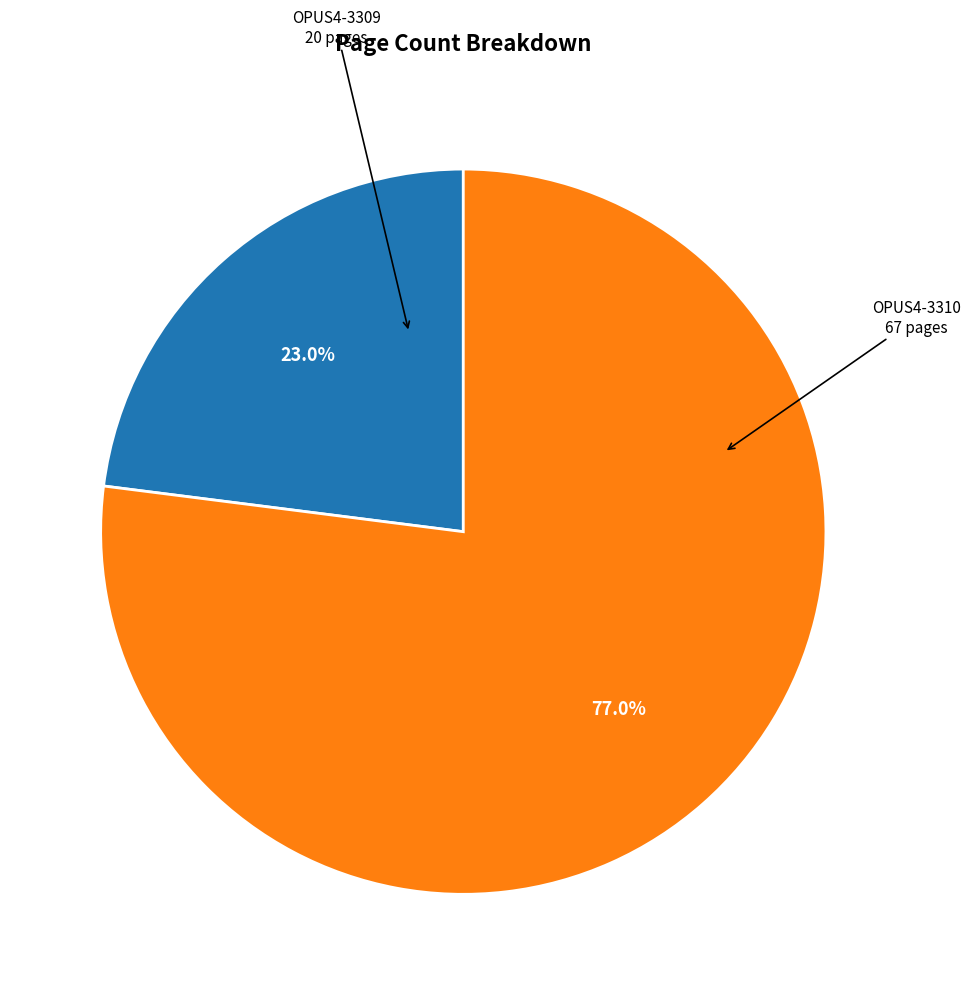

To the nearest percent, what is the average slice percentage?

50%